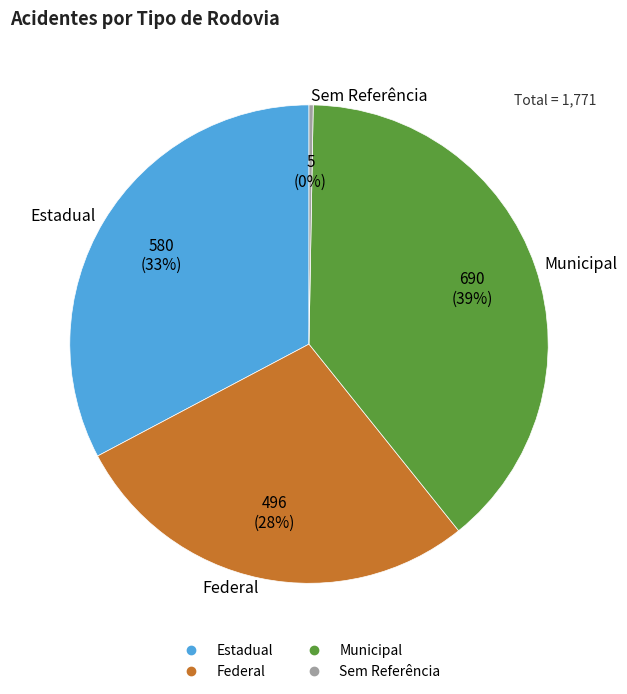

Do Estadual and Federal together represent more than half of the pie?

Yes